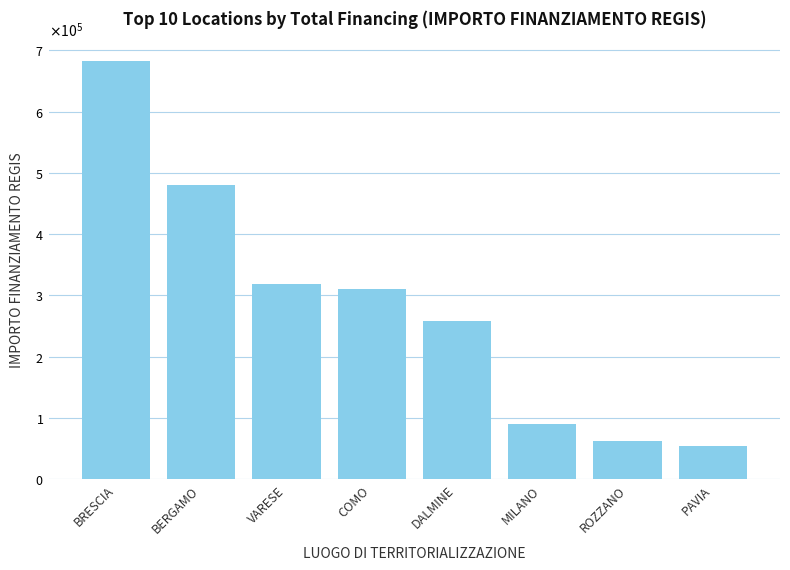

Between ROZZANO and VARESE, which is larger?

VARESE